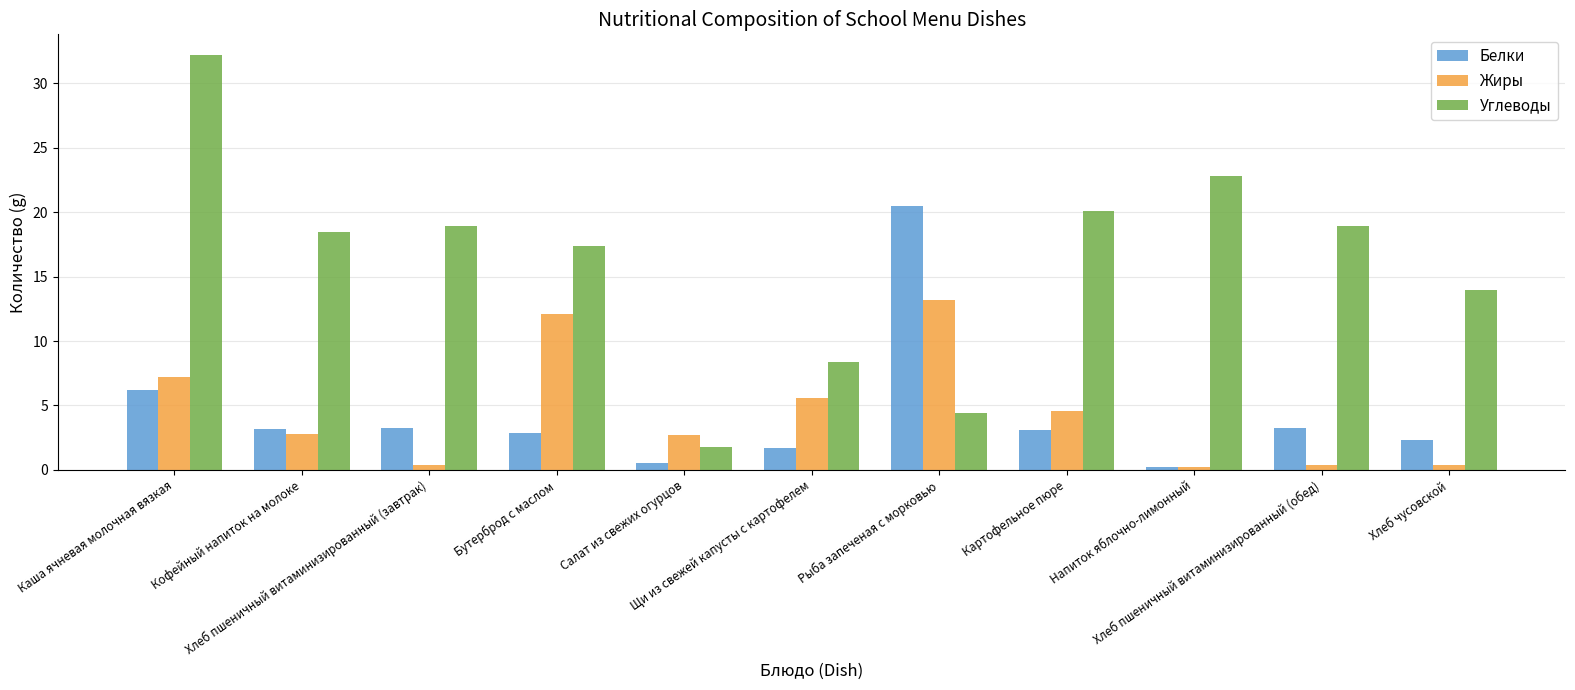

Is it true that Жиры equals 2.8 at Кофейный напиток на молоке?

True